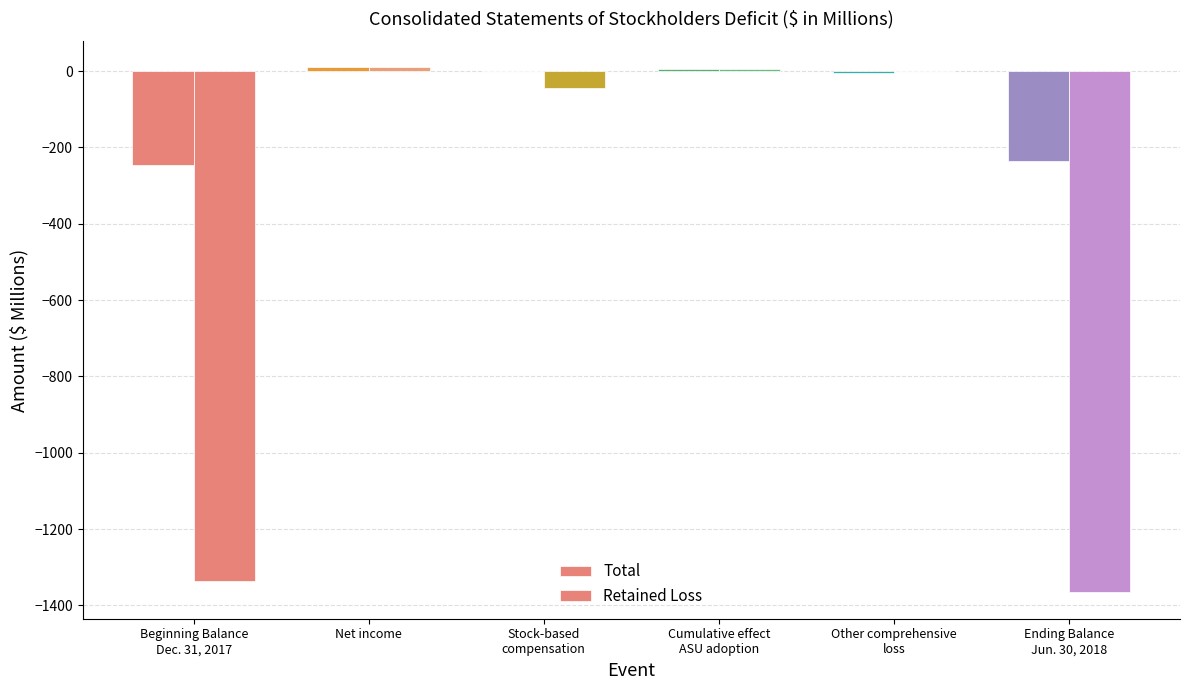

How many data points does each series have?

6